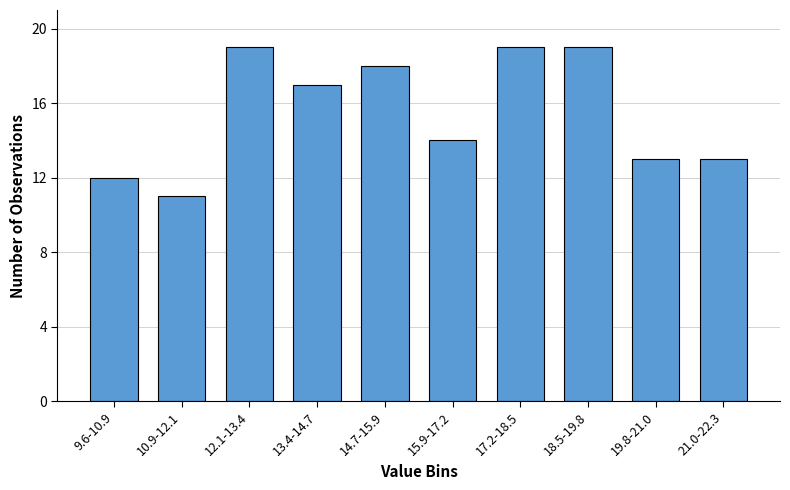

Reading right to left, what are all the values shown in this chart?

13	13	19	19	14	18	17	19	11	12